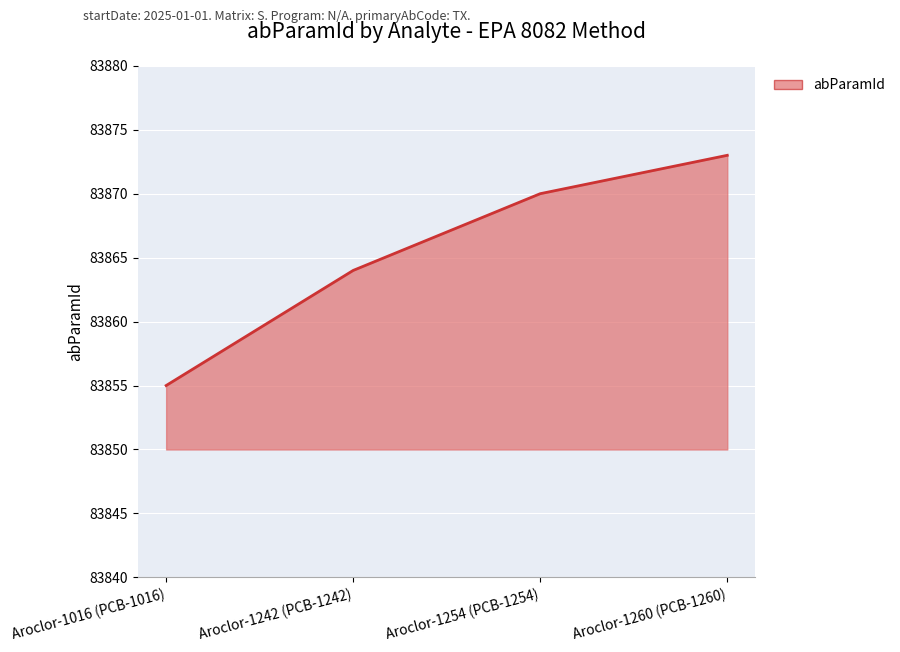

How many series are shown in this chart?

1